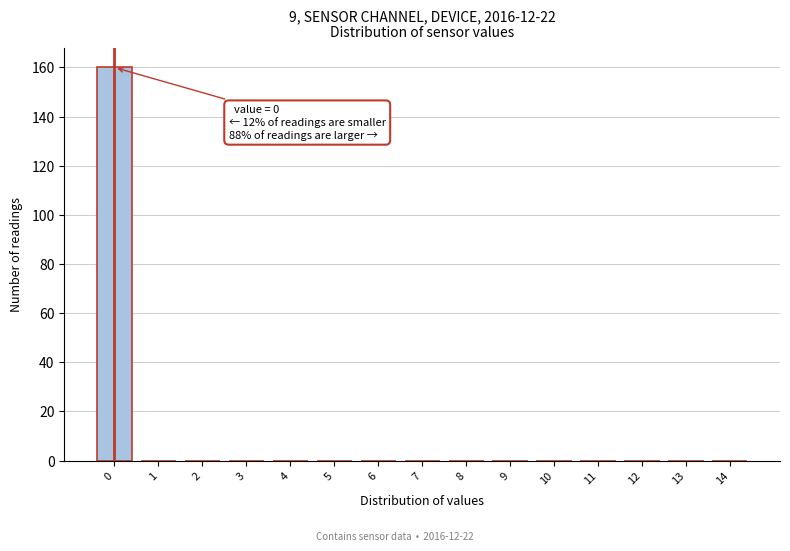

Reading left to right, what are all the values shown in this chart?

0=160	1=0	2=0	3=0	4=0	5=0	6=0	7=0	8=0	9=0	10=0	11=0	12=0	13=0	14=0